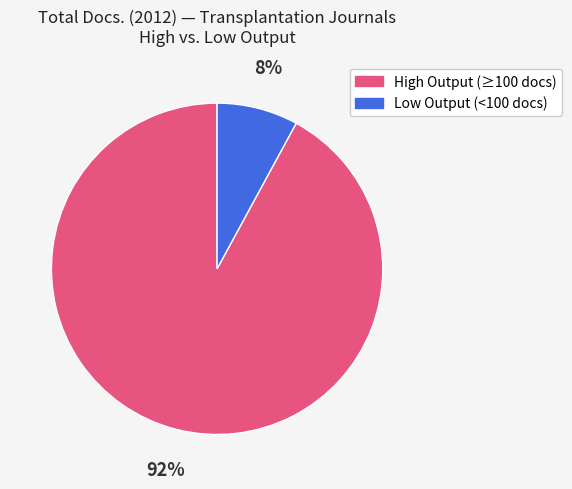

To the nearest percent, what is the difference between the largest and smallest slice percentages?

84%